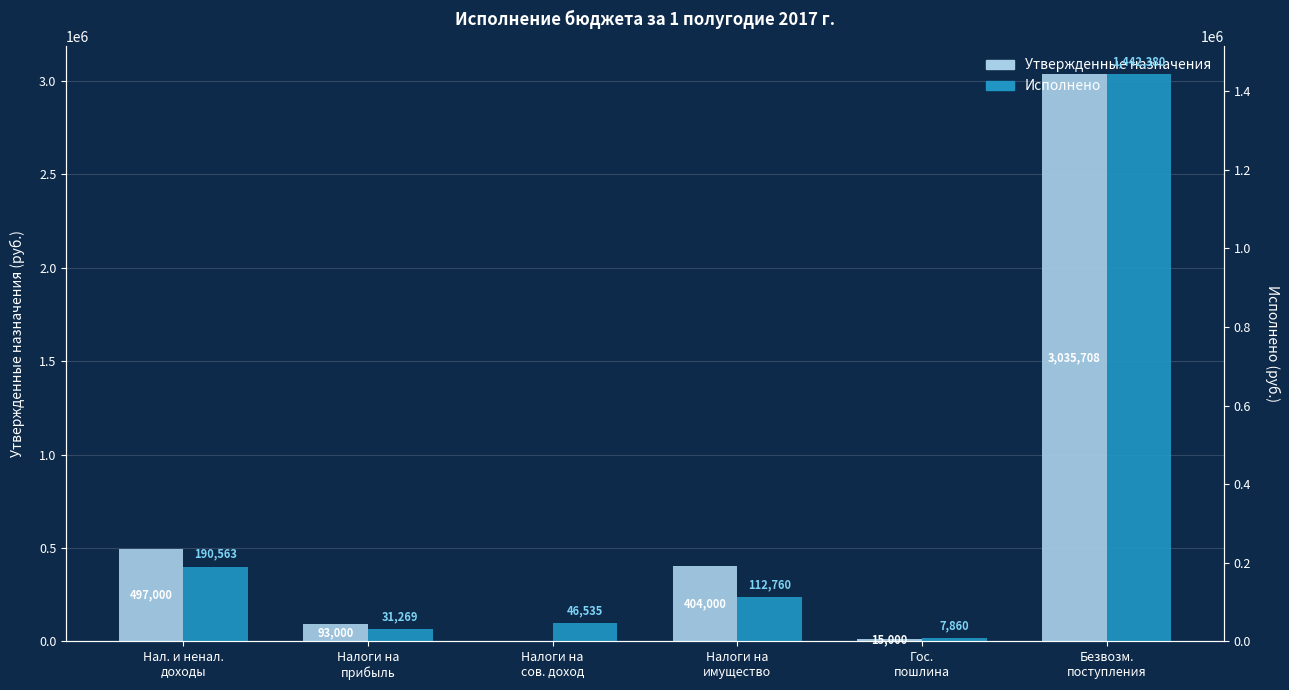

True or false: Исполнено has a value of 331436.9 at Нал. и ненал.
доходы.

False